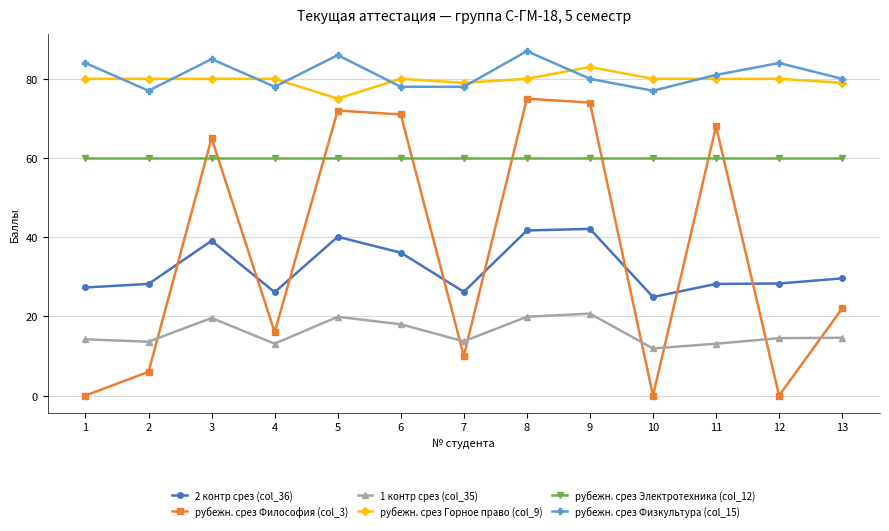

What is the greatest value displayed?

87.0